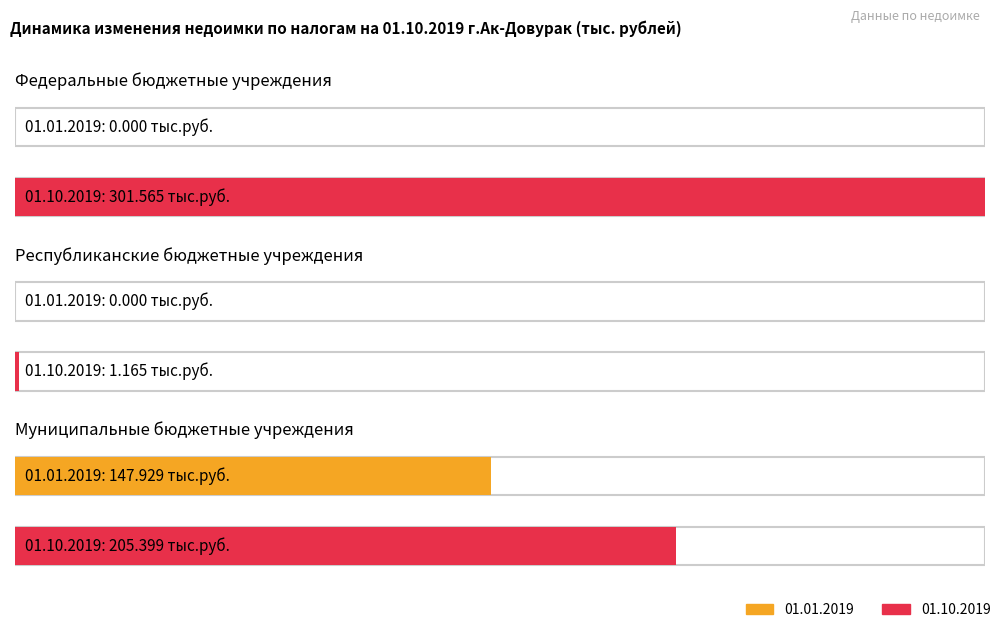

The value of 01.01.2019 at Федеральные бюджетные учреждения is -95.0. True or false?

False